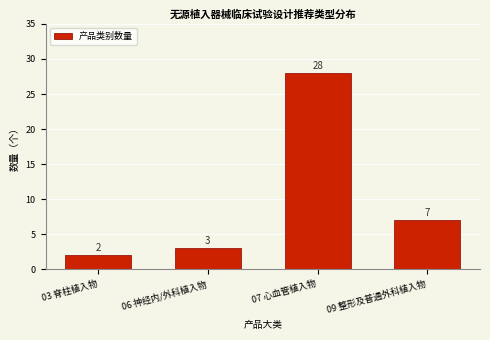

Reading right to left, transcribe all the data shown in this chart.

7	28	3	2